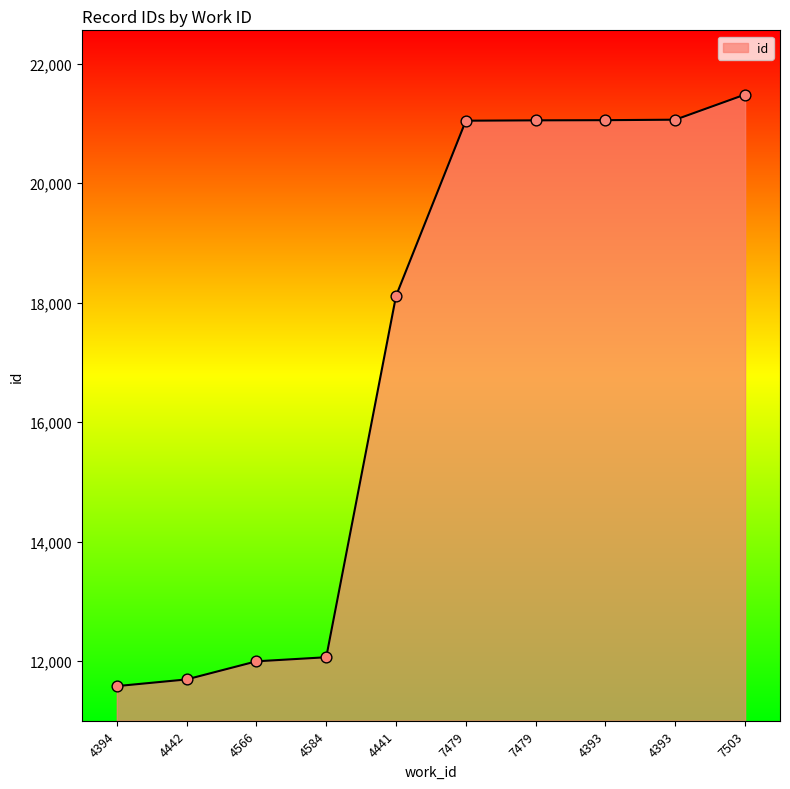

What is the change in value from 4442 to 4393?

+9357